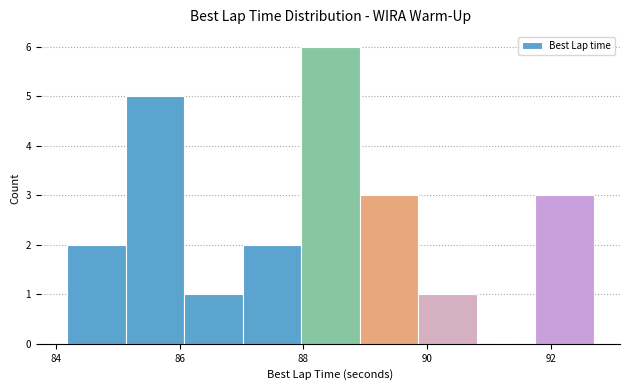

Which range on the x-axis has the tallest bar?

88.0 to 89.0